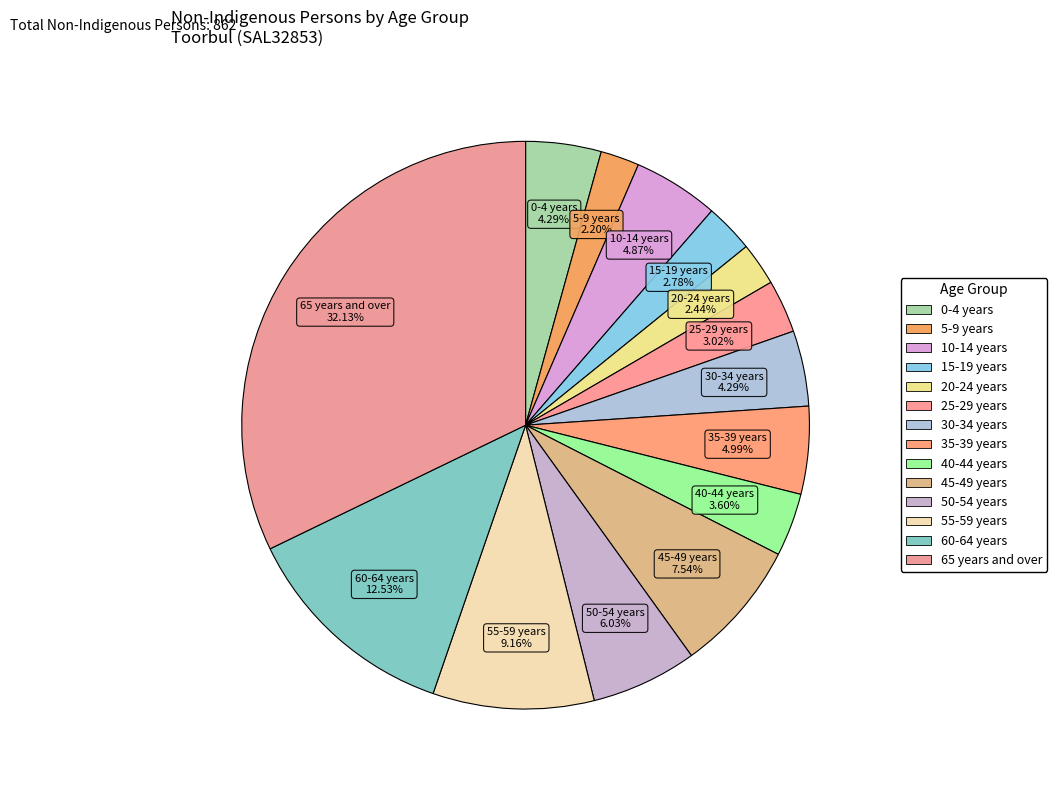

How many segments does this pie chart have?

14